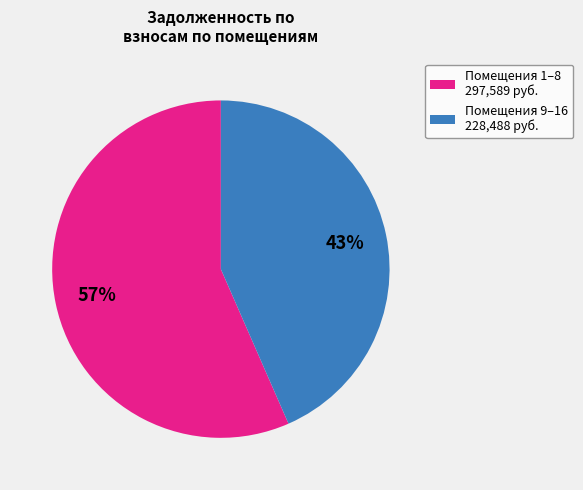

Rank the categories by value from lowest to highest.

Помещения 9–16 228,488 руб., Помещения 1–8 297,589 руб.